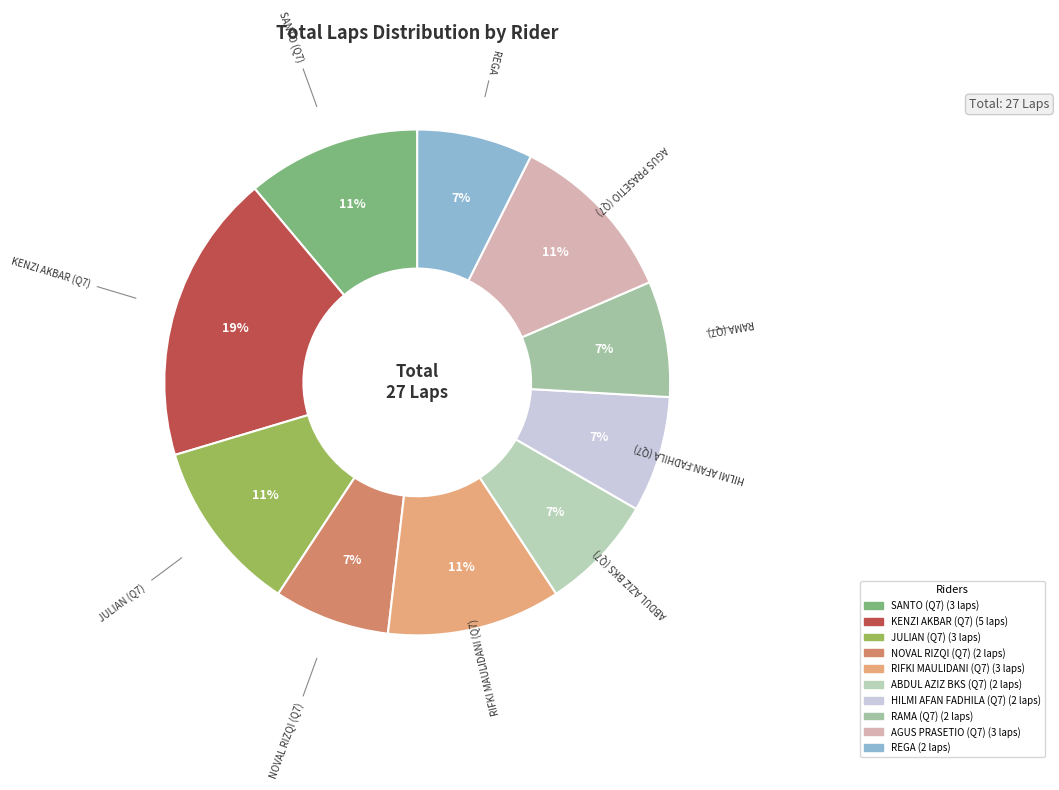

To the nearest percent, what is the combined percentage of JULIAN (Q7) and SANTO (Q7)?

22%